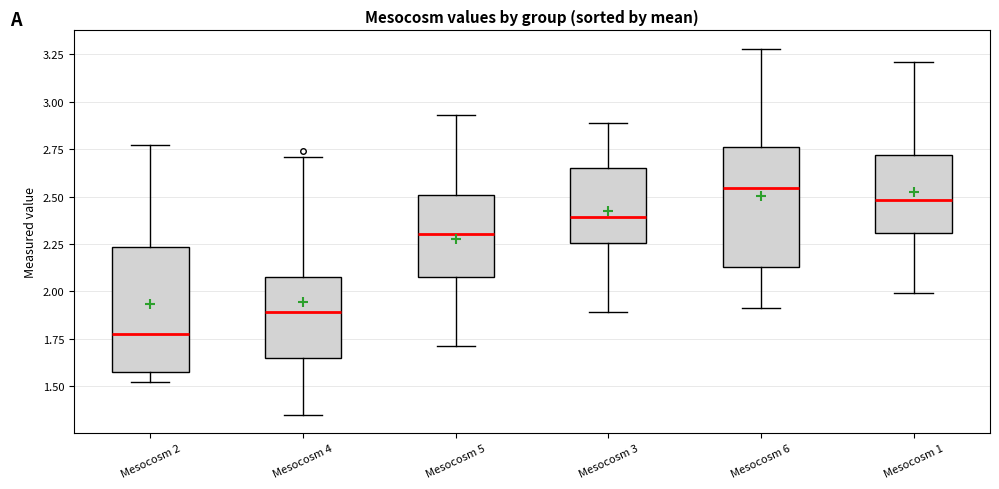

Which box's median line is the highest?

Mesocosm 6